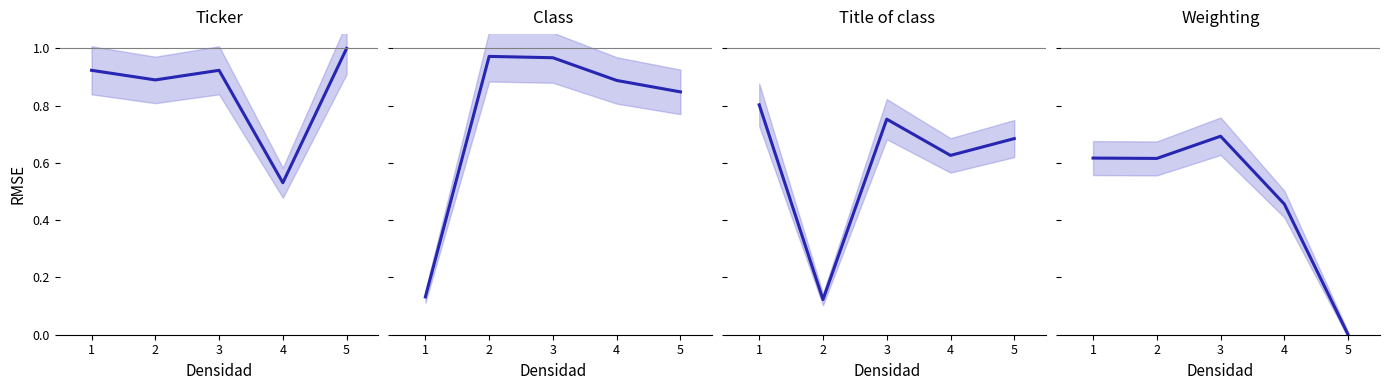

The chart shows a value of 0.5 at 4. True or false?

True